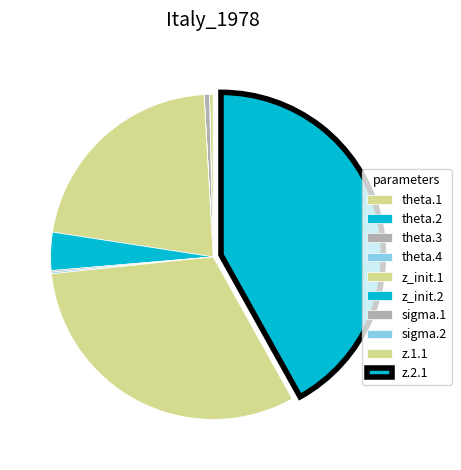

Which slice is the largest?

z.2.1